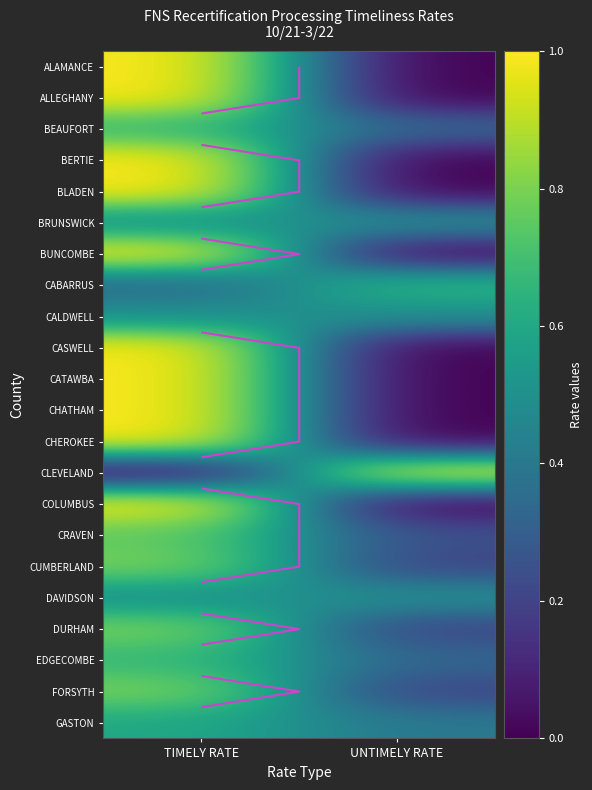

At UNTIMELY RATE, list the series in order from largest to smallest.

CLEVELAND, CABARRUS, BRUNSWICK, CALDWELL, DAVIDSON, GASTON, BEAUFORT, EDGECOMBE, CRAVEN, CUMBERLAND, DURHAM, FORSYTH, ALAMANCE, ALLEGHANY, BERTIE, BLADEN, BUNCOMBE, CASWELL, CATAWBA, CHATHAM, CHEROKEE, COLUMBUS